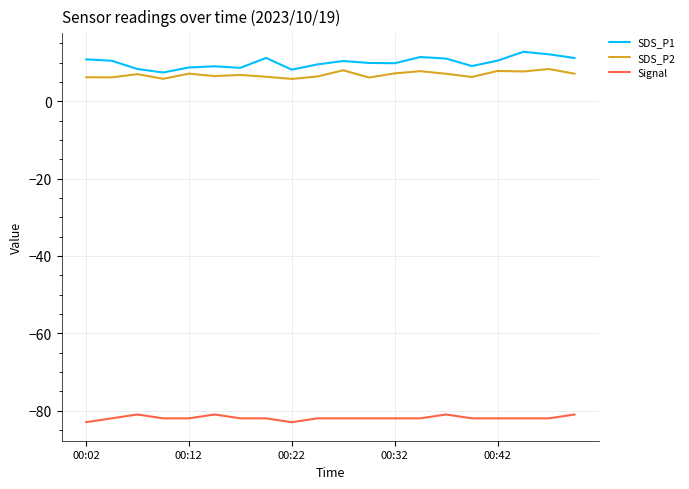

True or false: Signal and SDS_P1 intersect in this chart.

False